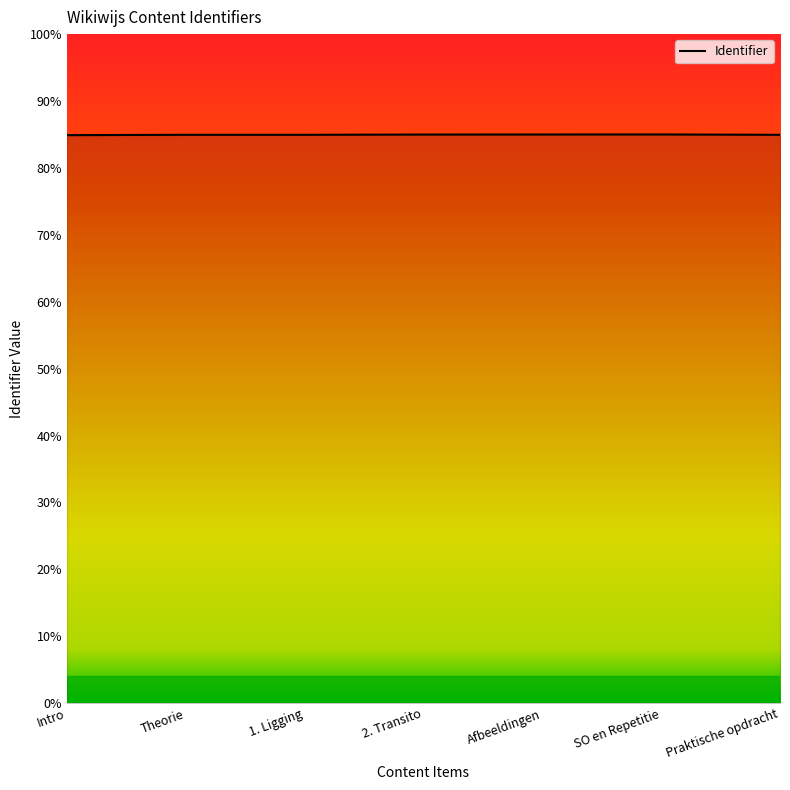

Does the chart have visible grid lines?

No